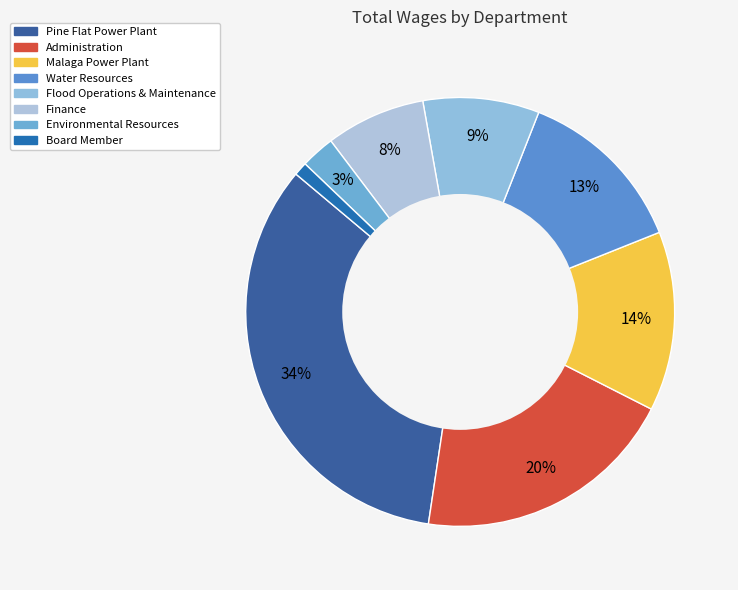

Rank the categories by value from lowest to highest.

Board Member, Environmental Resources, Finance, Flood Operations & Maintenance, Water Resources, Malaga Power Plant, Administration, Pine Flat Power Plant